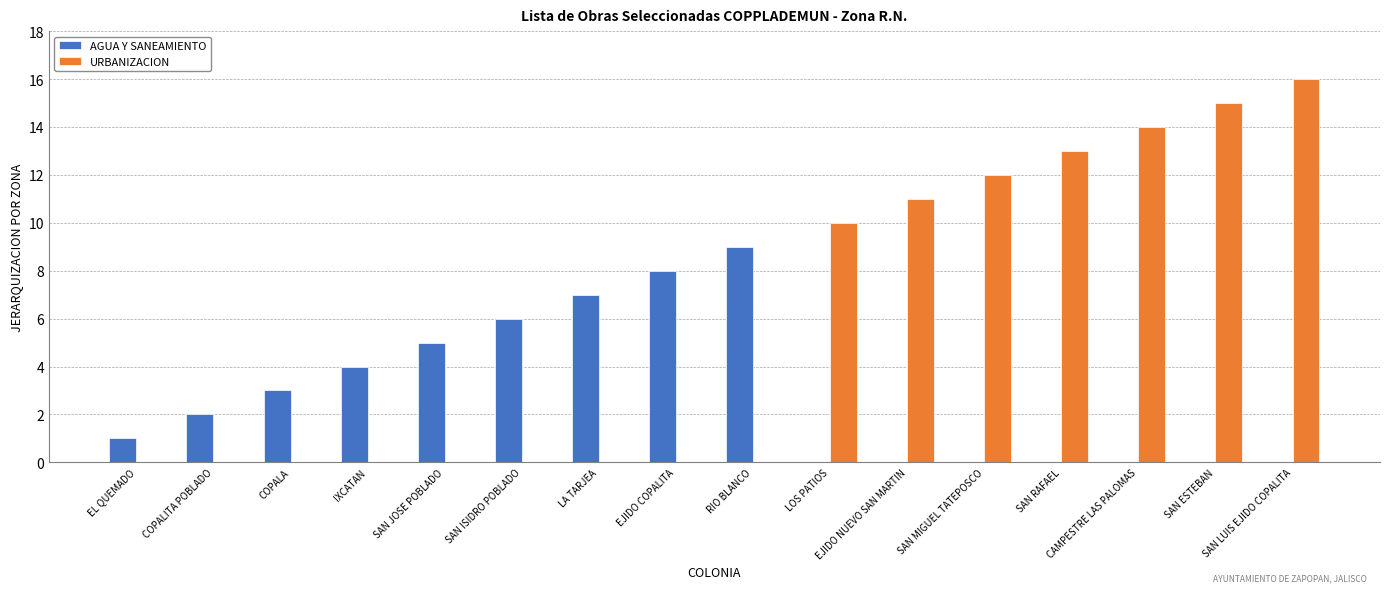

What is the spread (max minus min) of values at COPALITA POBLADO?

2